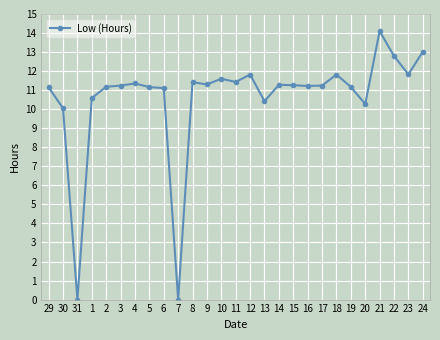

At which category does the chart reach its peak across all series?

21